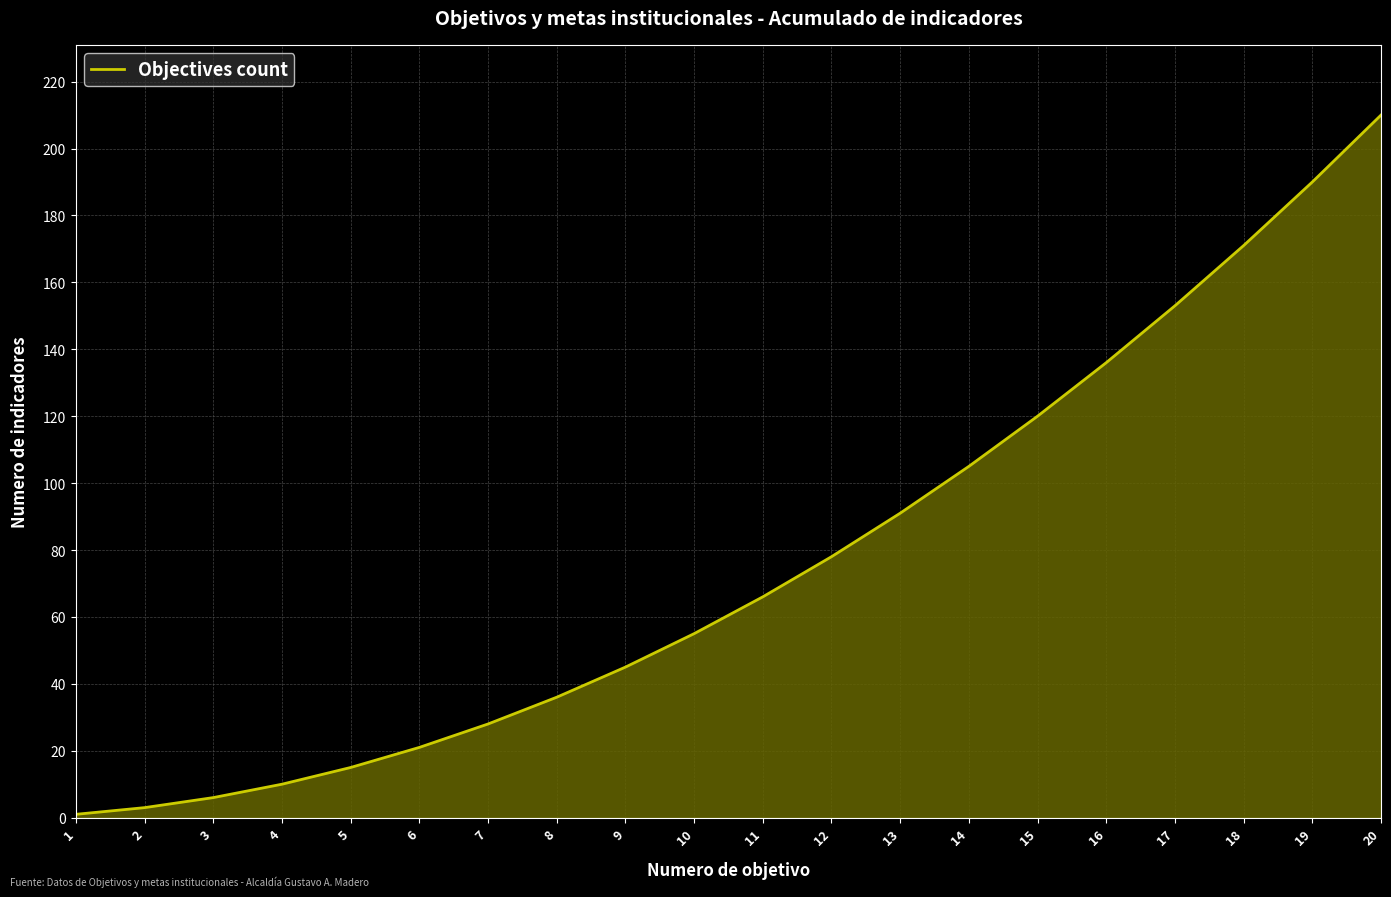

What is the difference between the maximum and second lowest values?

207